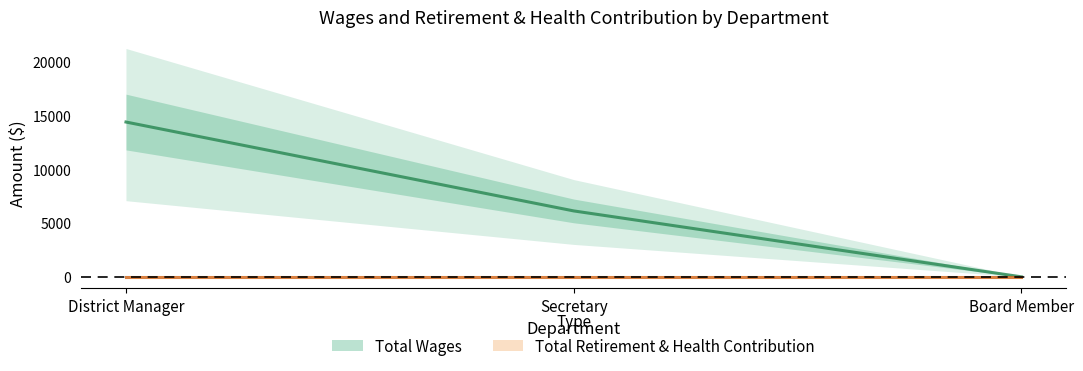

List the labels in order of value, largest first.

District Manager, Secretary, Board Member